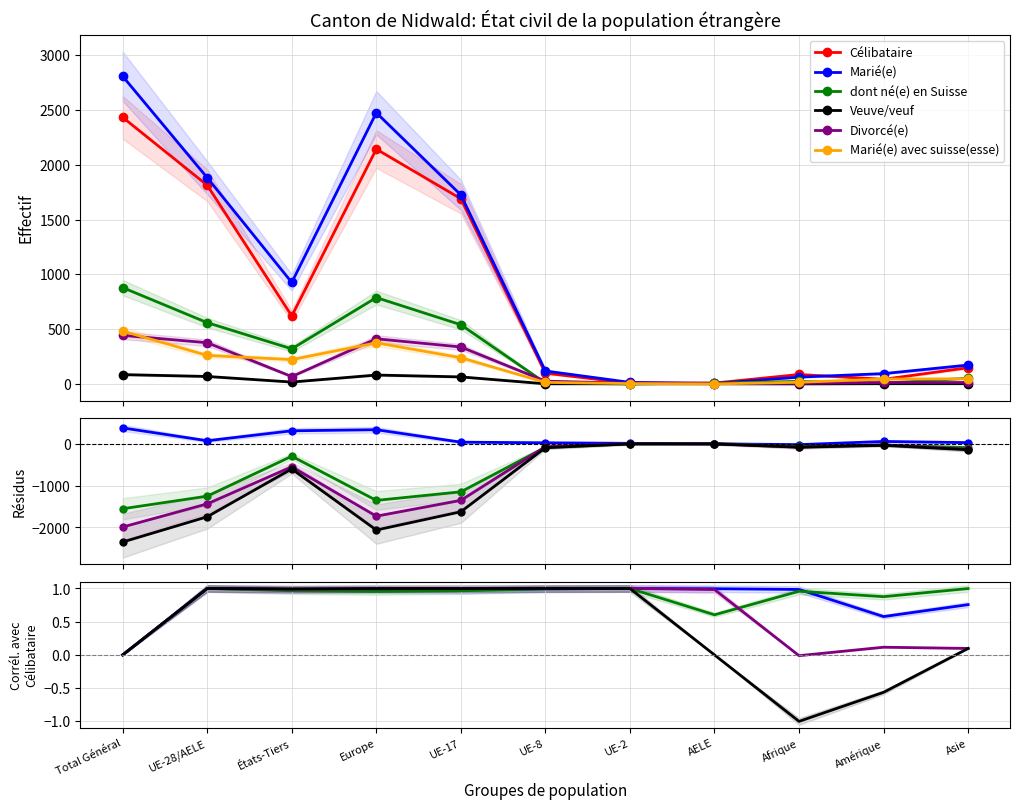

Rank the series at UE-17 from highest to lowest value.

Célibataire, Marié(e) avec suisse(esse), Veuve/veuf, Divorcé(e), Marié(e), dont né(e) en Suisse